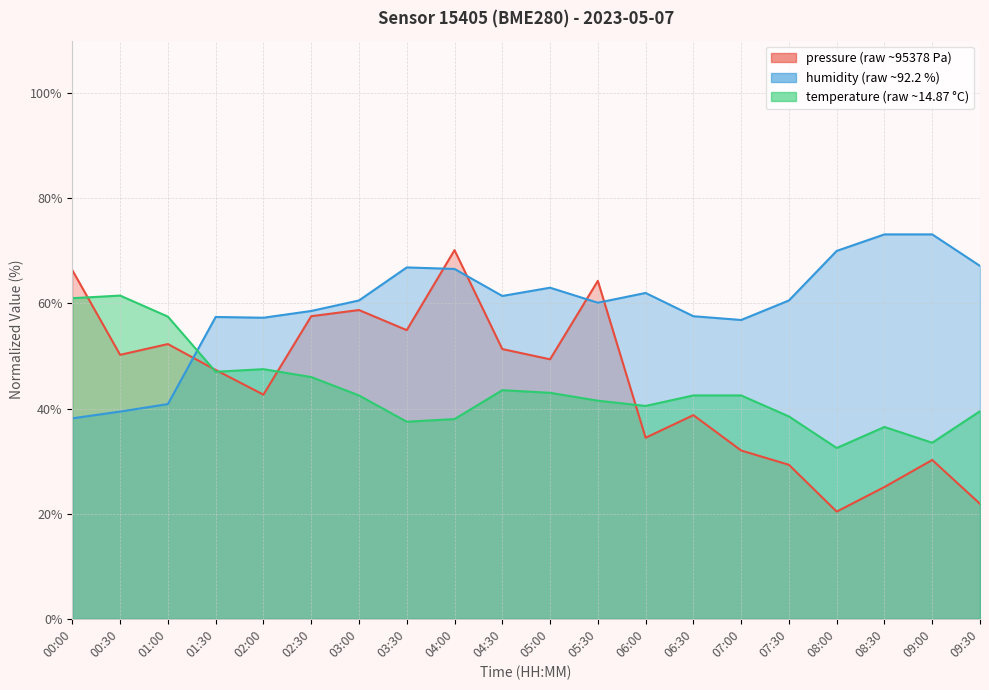

Reading left to right, what are all the values shown in this chart?

pressure: 00:00=66.3	00:30=50.2	01:00=52.3	01:30=47.4	02:00=42.6	02:30=57.6	03:00=58.8	03:30=54.9	04:00=70.1	04:30=51.3	05:00=49.4	05:30=64.3	06:00=34.4	06:30=38.8	07:00=32.0	07:30=29.3	08:00=20.4	08:30=25.1	09:00=30.2	09:30=21.9
humidity: 00:00=38.1	00:30=39.4	01:00=40.9	01:30=57.4	02:00=57.3	02:30=58.6	03:00=60.6	03:30=66.9	04:00=66.6	04:30=61.4	05:00=63.0	05:30=60.1	06:00=62.0	06:30=57.6	07:00=56.9	07:30=60.6	08:00=70.0	08:30=73.1	09:00=73.1	09:30=67.1
temperature: 00:00=61.0	00:30=61.5	01:00=57.5	01:30=47.0	02:00=47.5	02:30=46.0	03:00=42.5	03:30=37.5	04:00=38.0	04:30=43.5	05:00=43.0	05:30=41.5	06:00=40.5	06:30=42.5	07:00=42.5	07:30=38.5	08:00=32.5	08:30=36.5	09:00=33.5	09:30=39.5